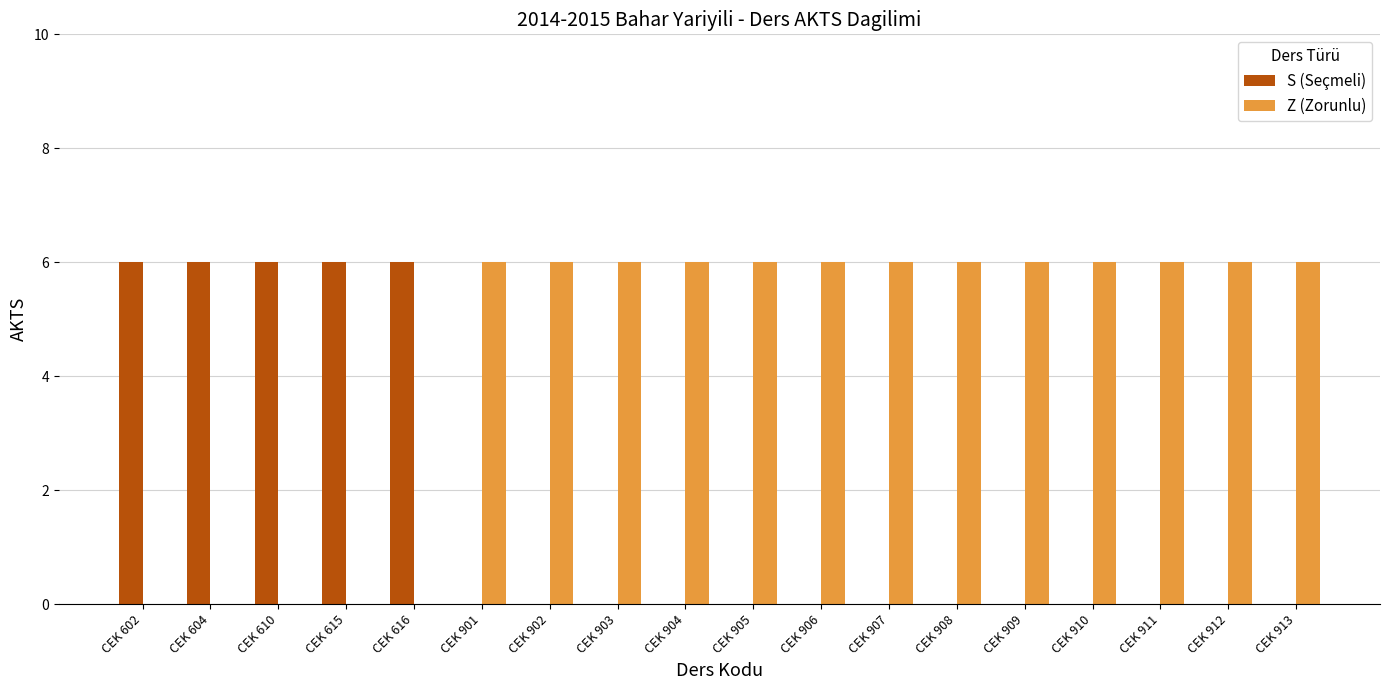

How many categories are shown in the chart?

18